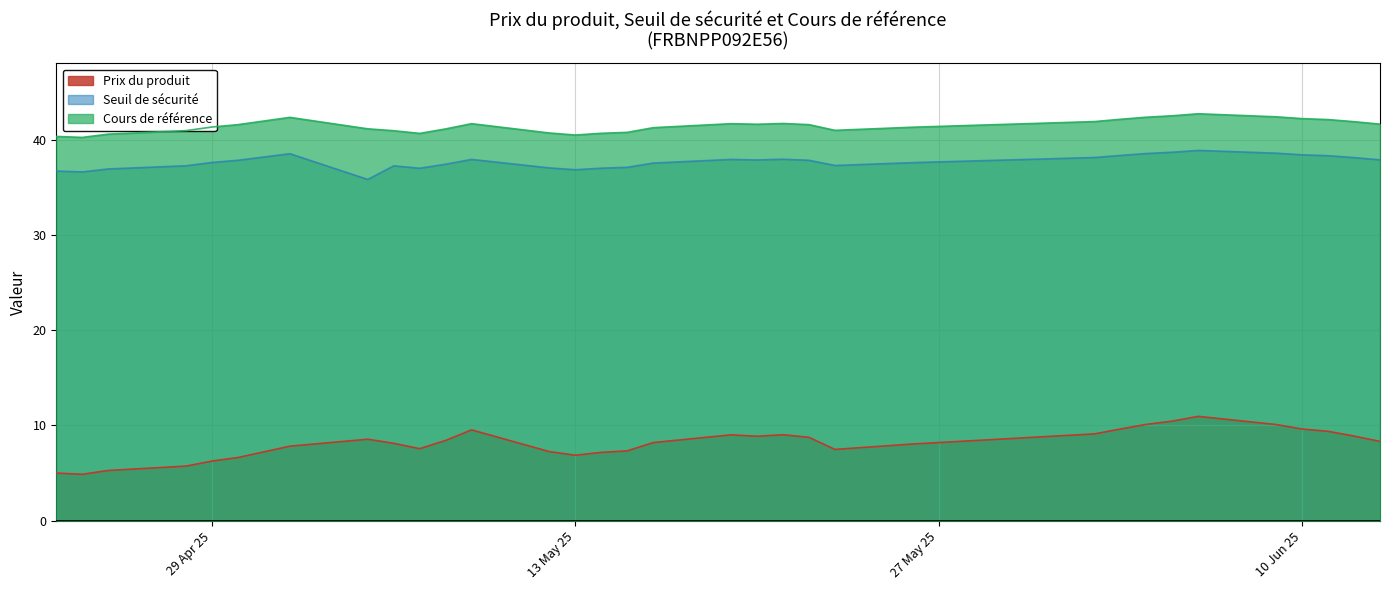

How many lines are shown in the chart?

3